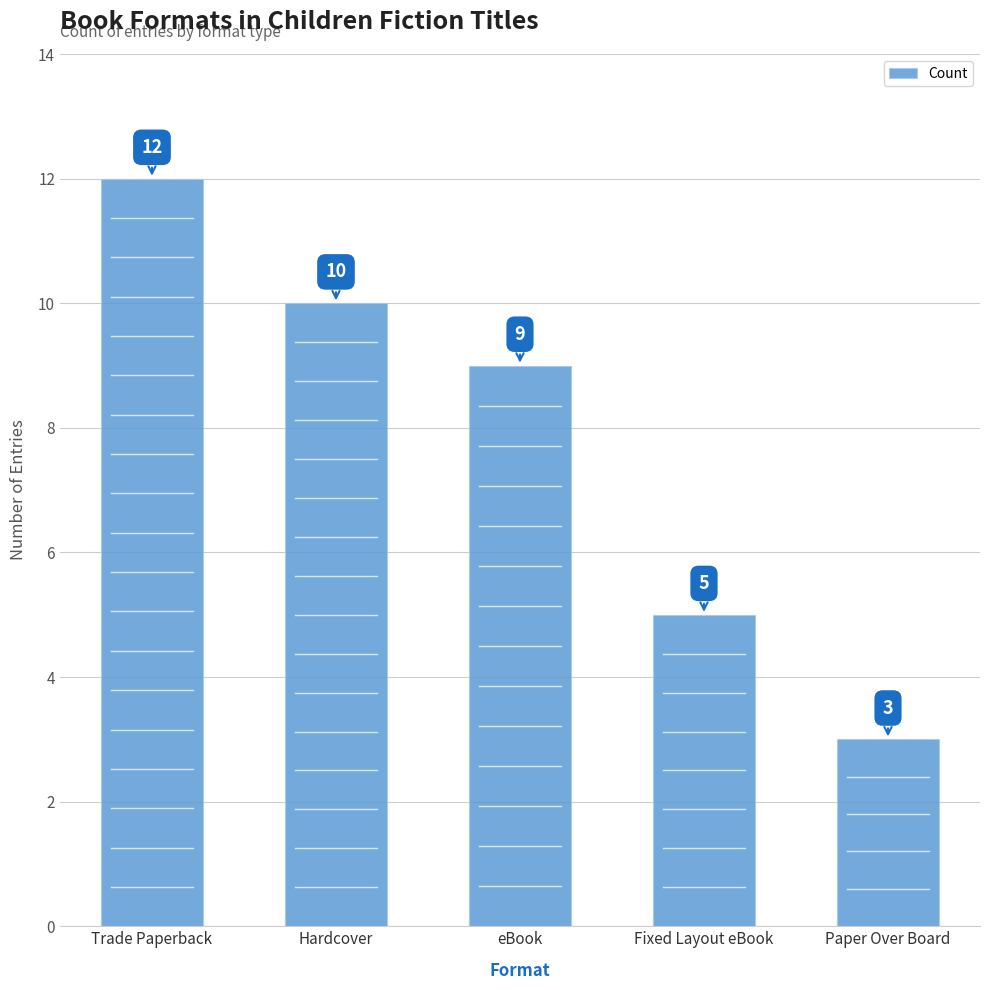

The value at Trade Paperback is 4. True or false?

False